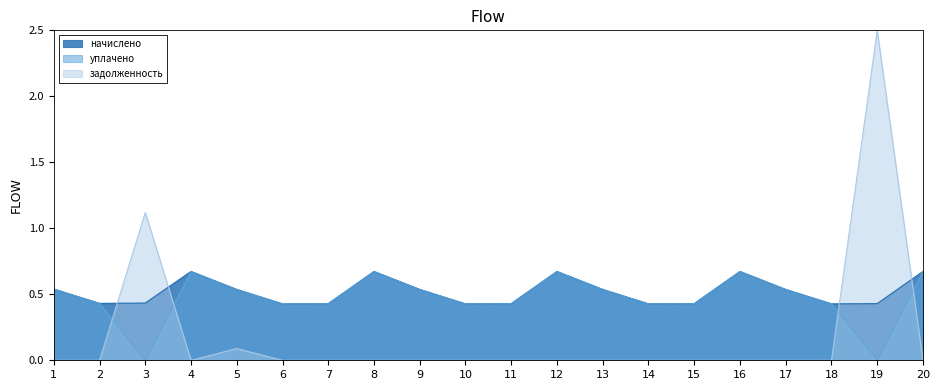

How many interior local peaks does the уплачено series have?

4